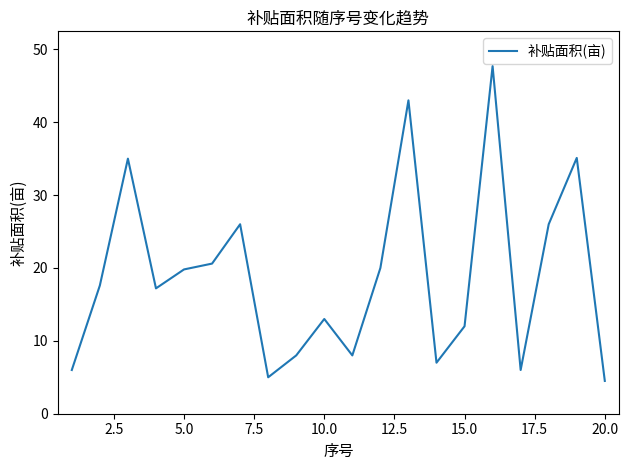

What is the greatest value displayed?

47.7